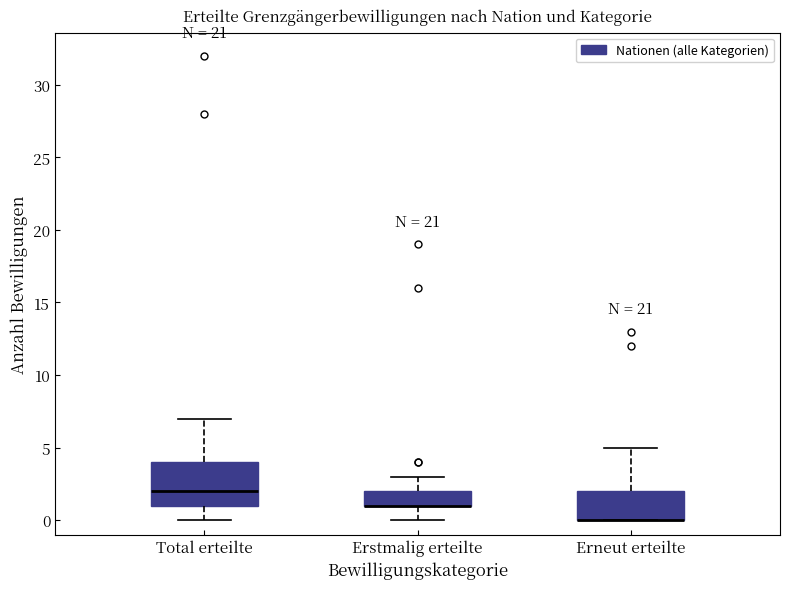

Reading left to right, read every box against the y-axis: the position of its median line, the range the box covers, and the ends of its whiskers. The values are not printed on the chart, so give them approximately, as read against the axis.

Total erteilte: median 2, box 1 to 4, whiskers 0 to 7
Erstmalig erteilte: median 1 (drawn on the box's lower edge), box 1 to 2, whiskers 0 to 3
Erneut erteilte: median 0 (drawn on the box's lower edge), box 0 to 2, whiskers 0 to 5